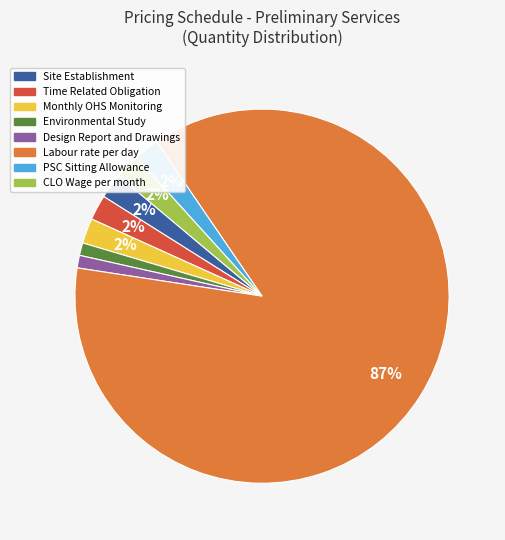

To the nearest percent, what is the combined percentage of Design Report and Drawings and Site Establishment?

3%